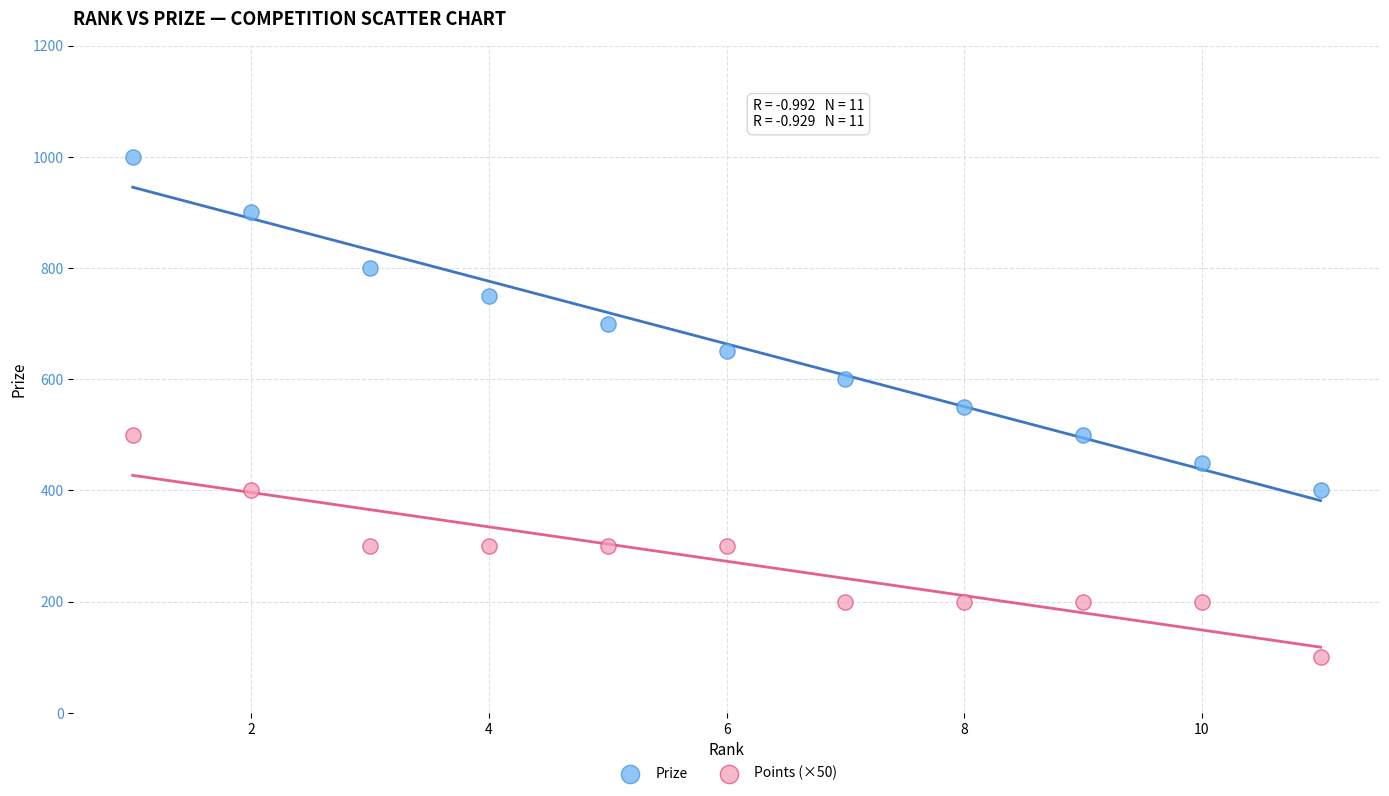

Across all data points, what is the range of Y values (max minus min)?

900